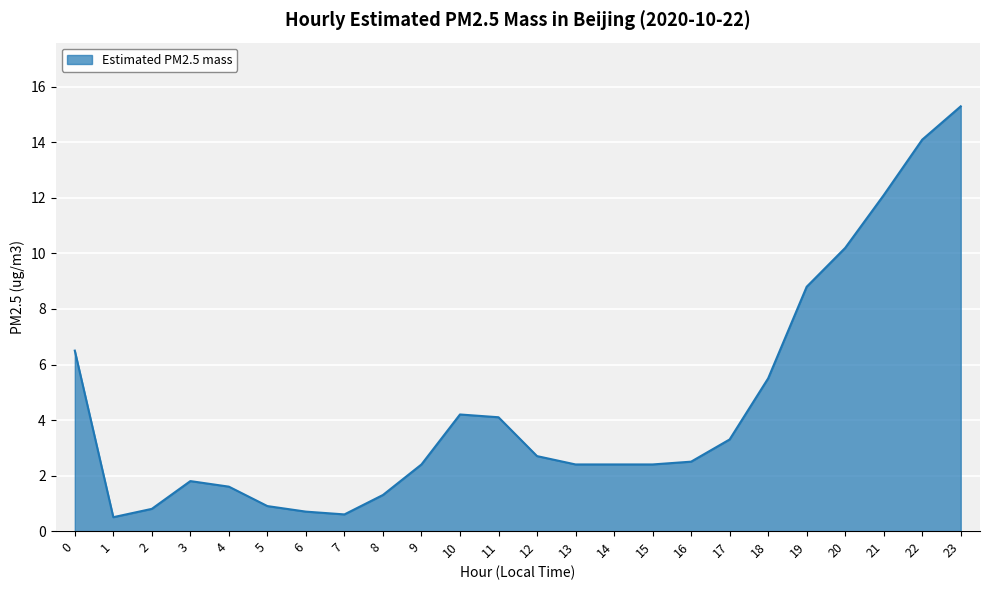

What is the minimum value shown in the chart?

0.5